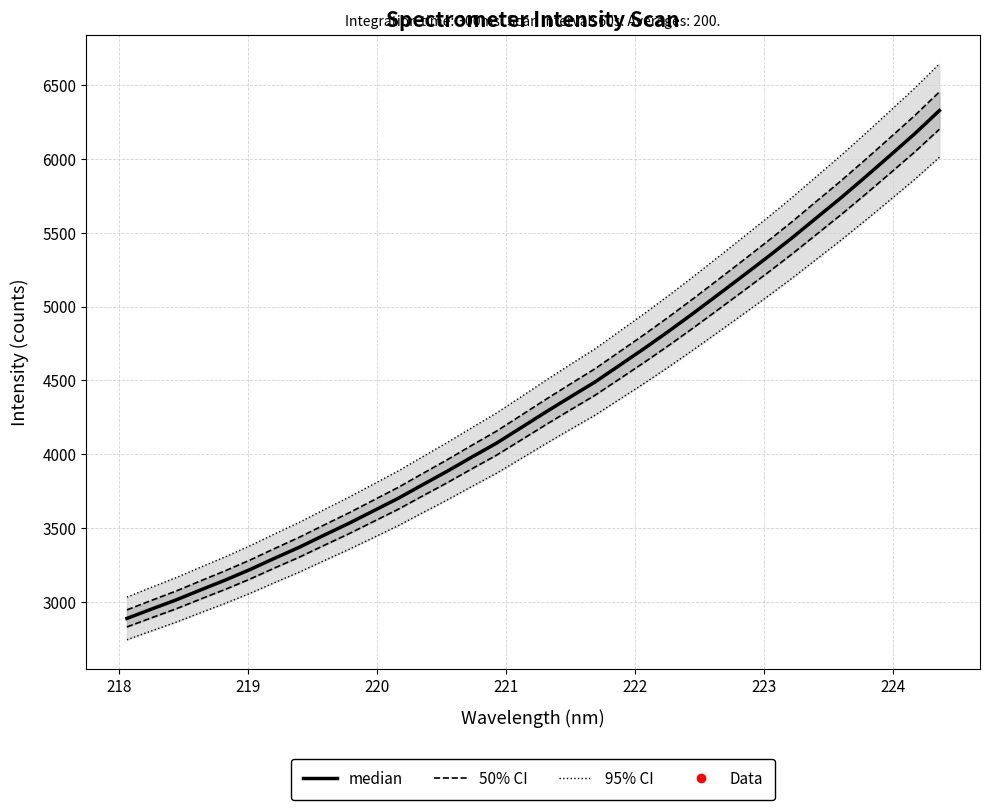

True or false: the data shows 2897.6 at 18.

False